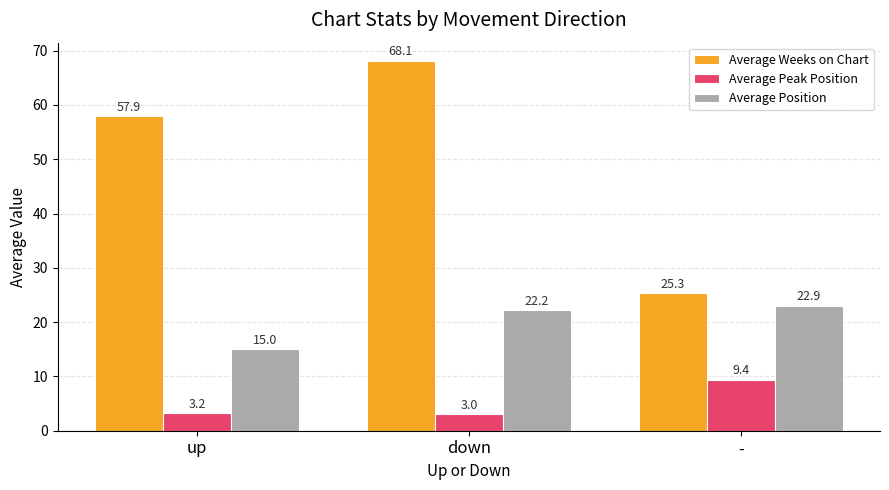

What is the sum of all Average Position values?

60.1